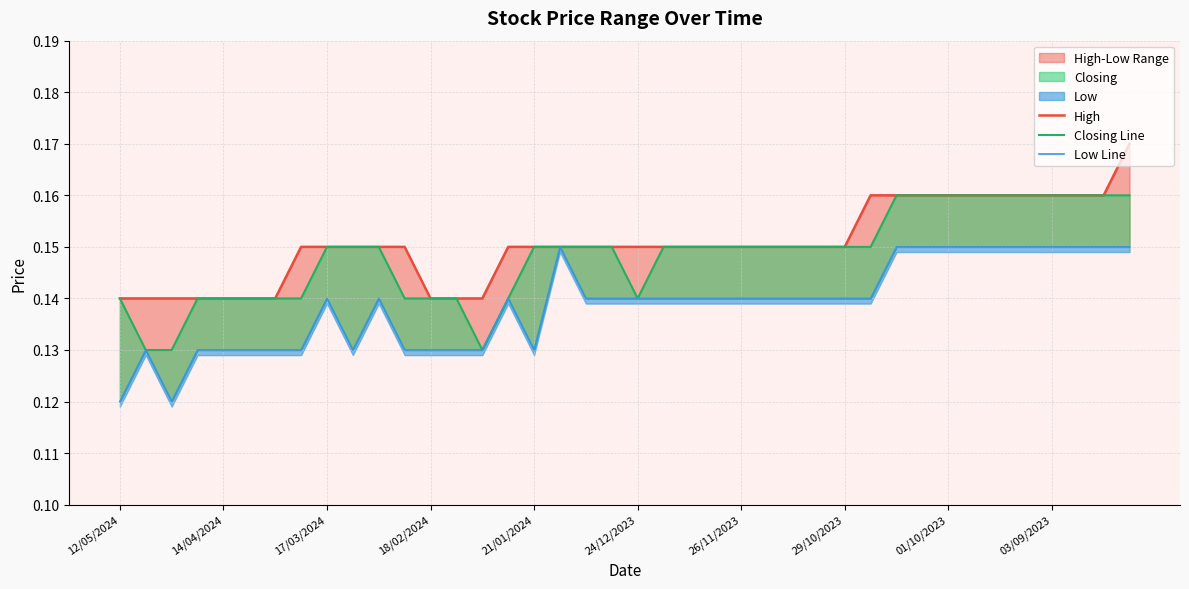

Between 12 and 38, which series saw the biggest shift?

High